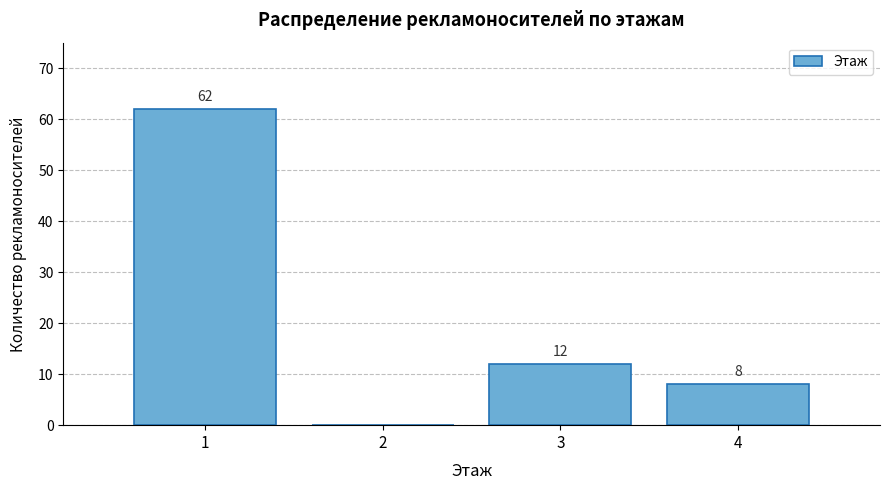

Reading left to right, extract all data points from this chart.

1=62	2=0	3=12	4=8